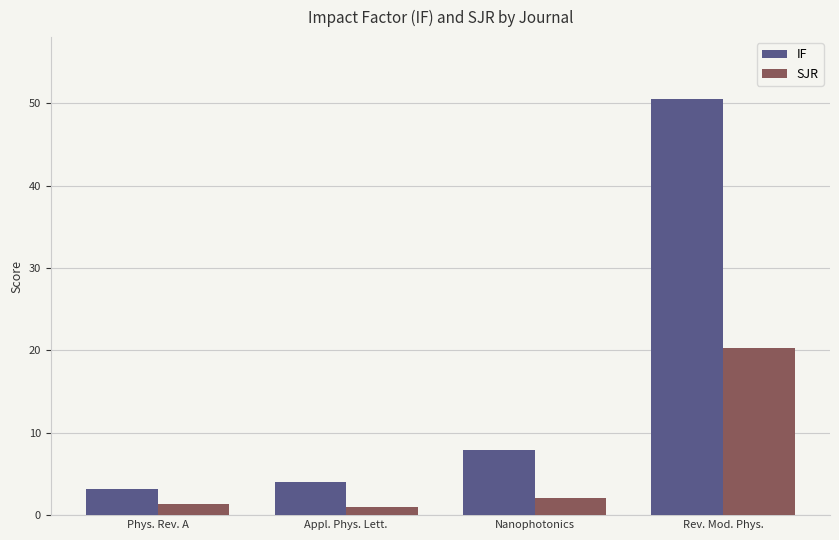

At which category is the sum across all series the highest?

Rev. Mod. Phys.